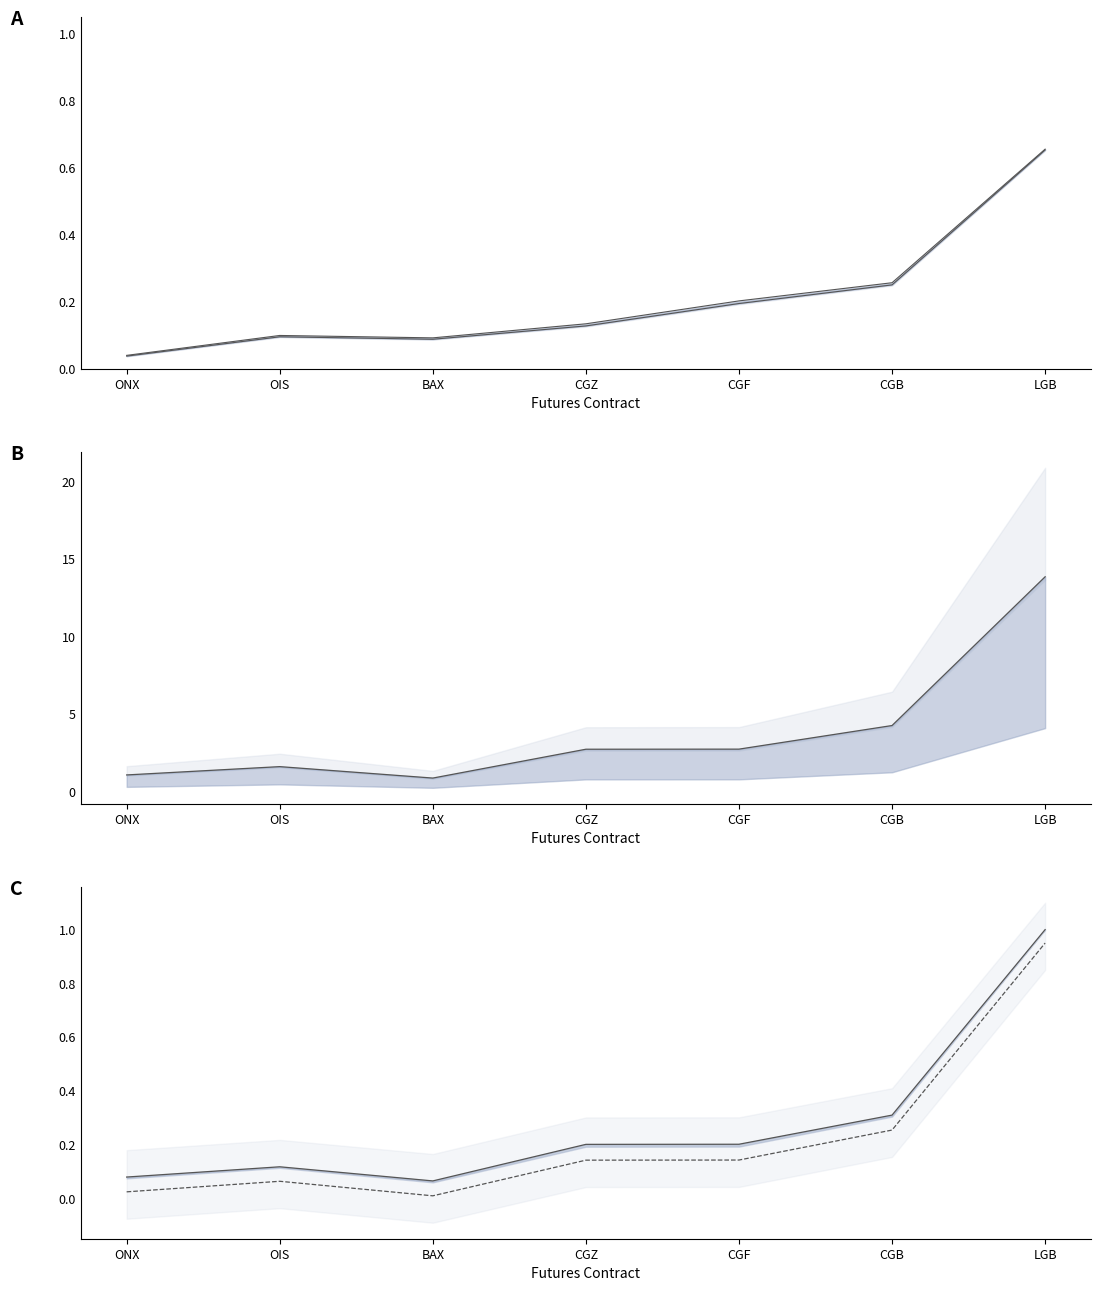

How many lines are shown in the chart?

2